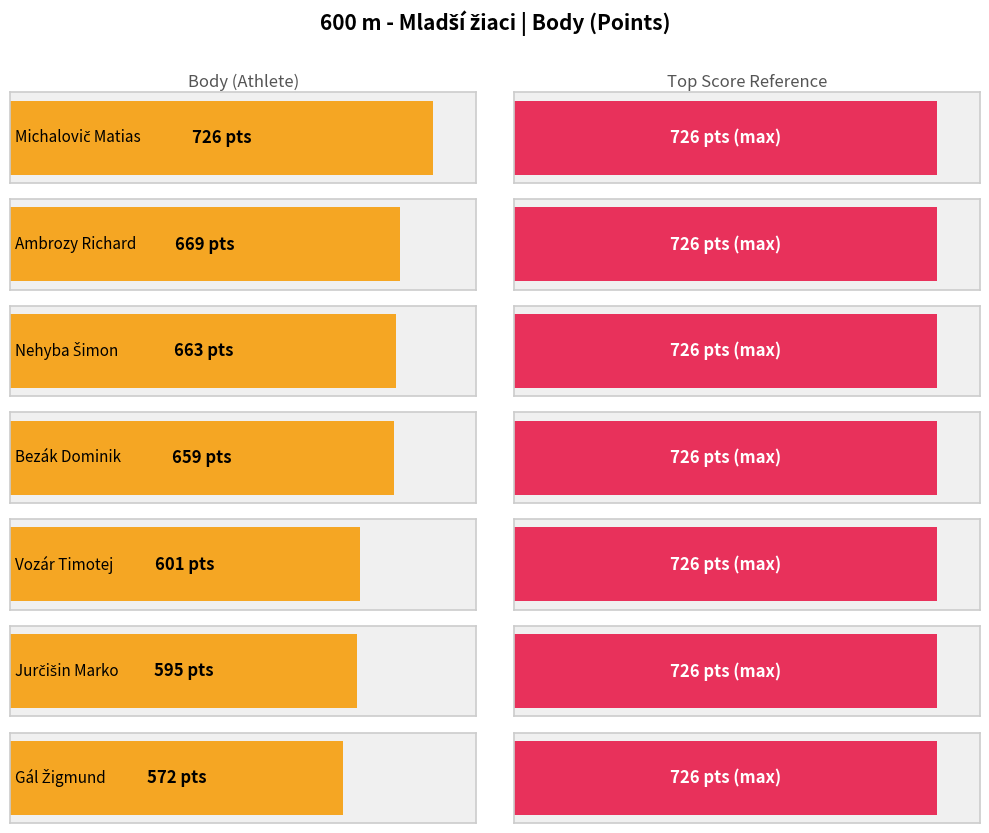

What is the sum of all values?

4485